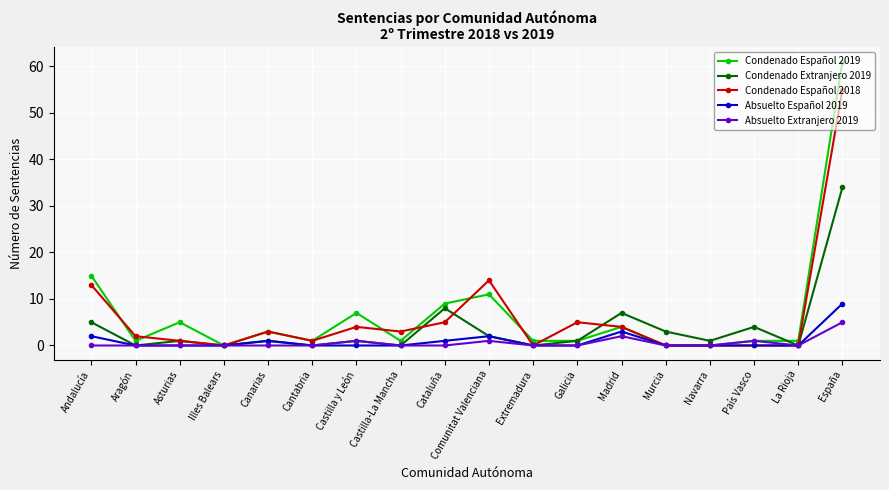

Count the Absuelto Español 2019 values in the range 0 to 1.

14